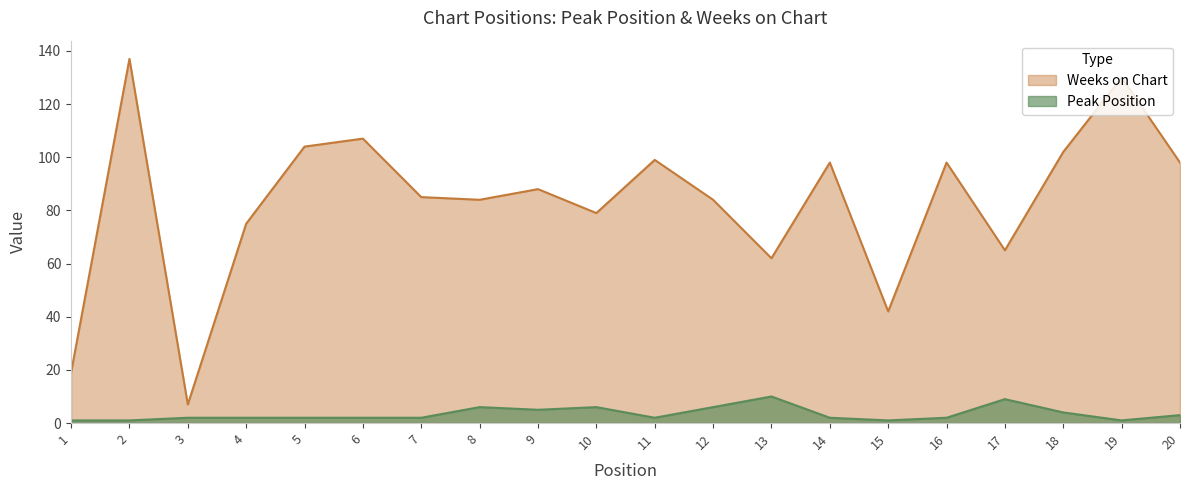

Is it true that Weeks on Chart equals 98 at 16?

True